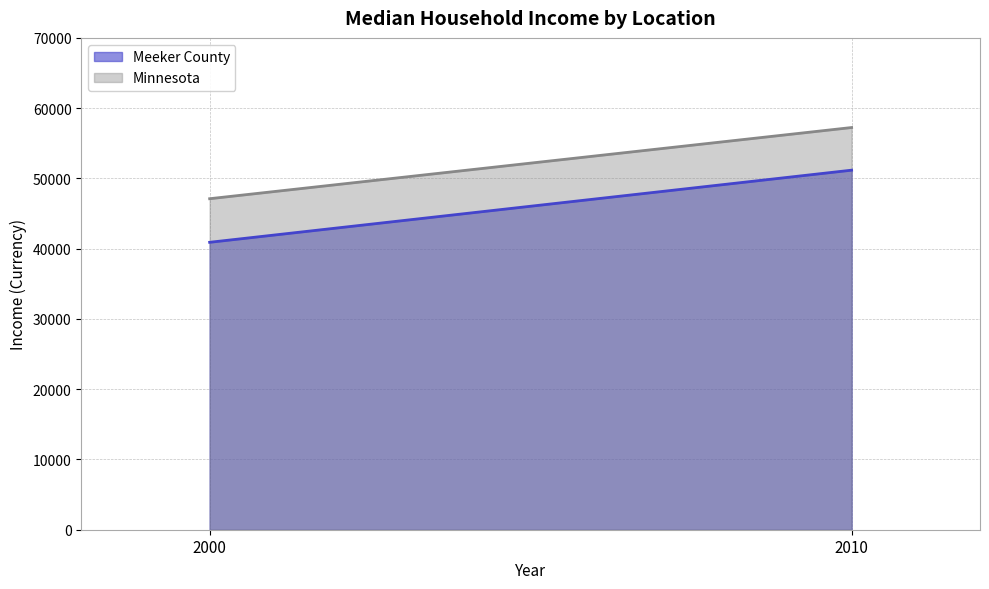

What is the sum of the Minnesota values at 2000 and 2010?

104354